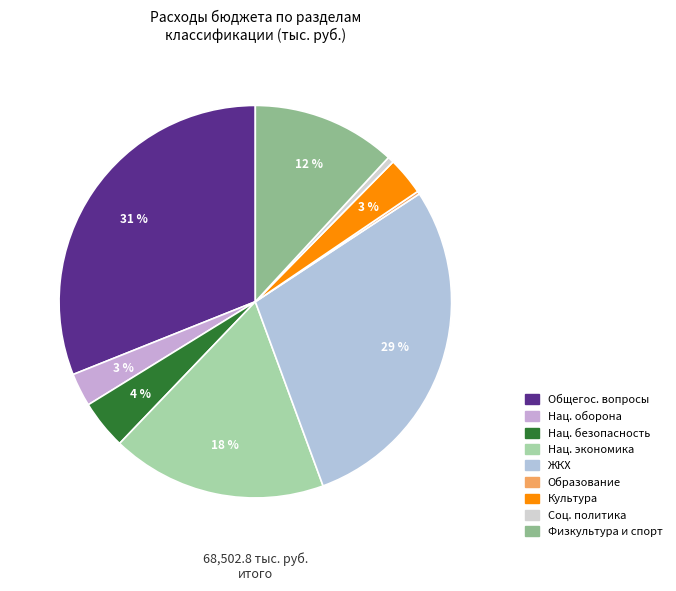

Which slice is the smallest?

ОБРАЗОВАНИЕ